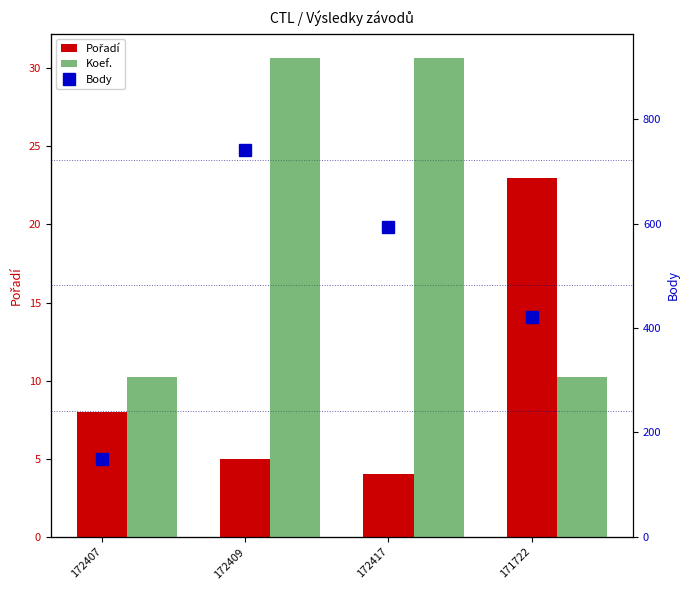

Between 172409 and 171722, which is larger?

171722